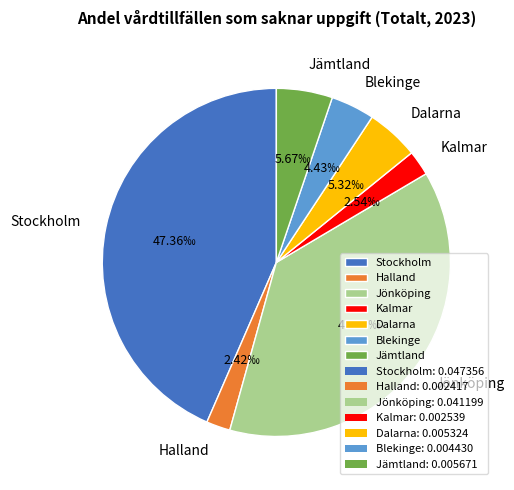

Which category has the biggest portion of the pie?

Stockholm